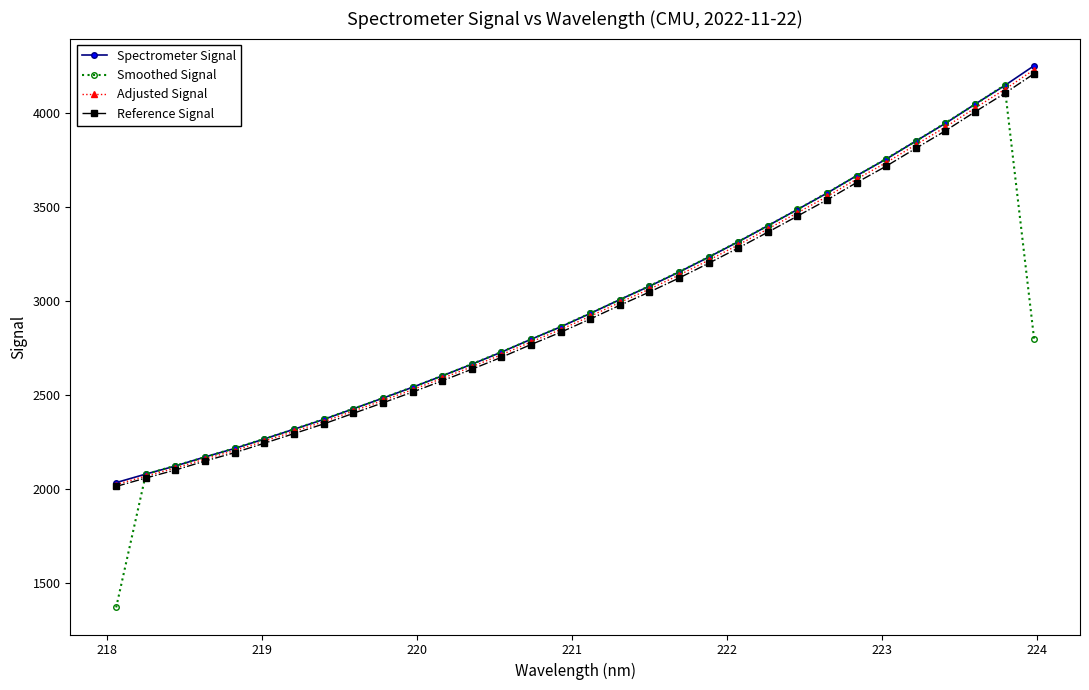

How many categories are shown in the chart?

32